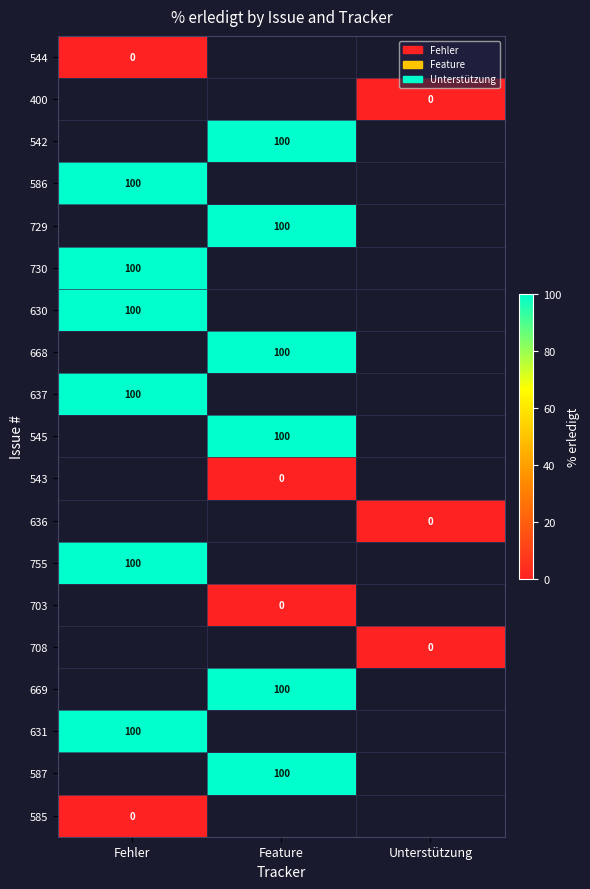

At how many categories does at least one series exceed 66?

2